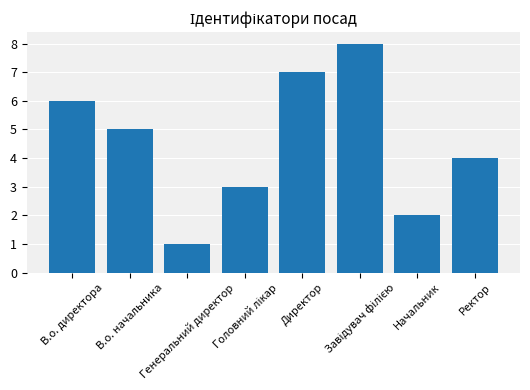

What is the label of the 8th bar from the left?

Ректор